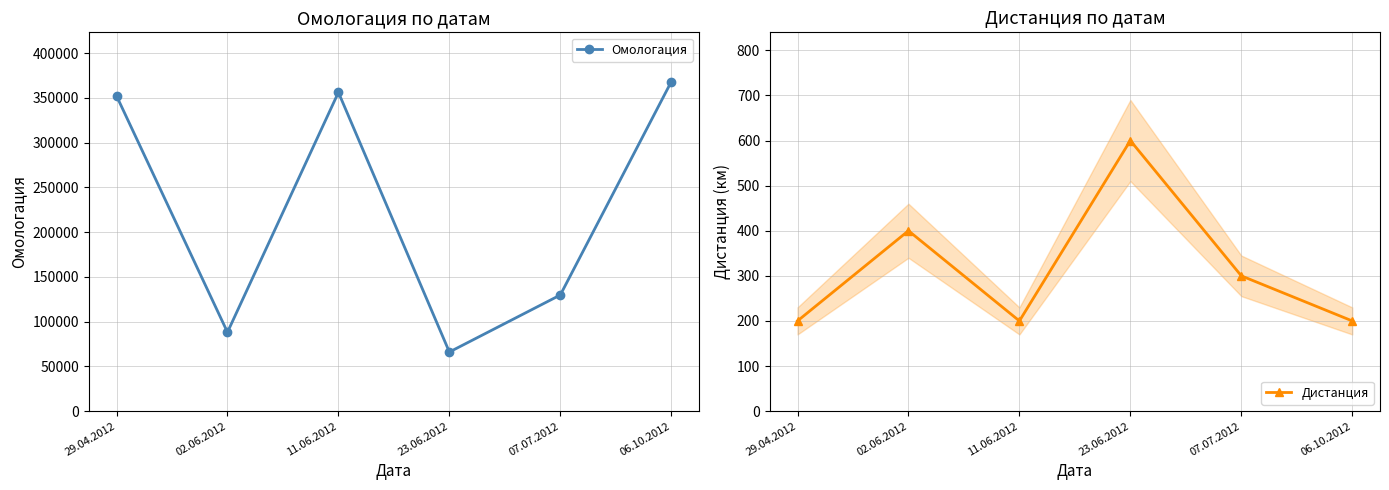

List the labels in order of Омологация value, largest first.

06.10.2012, 11.06.2012, 29.04.2012, 07.07.2012, 02.06.2012, 23.06.2012